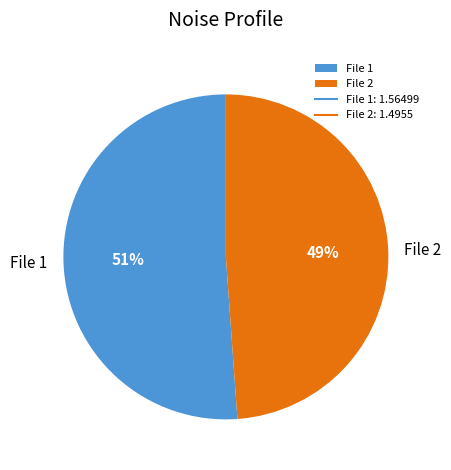

What percentage is the File 2 slice, to the nearest percent?

49%